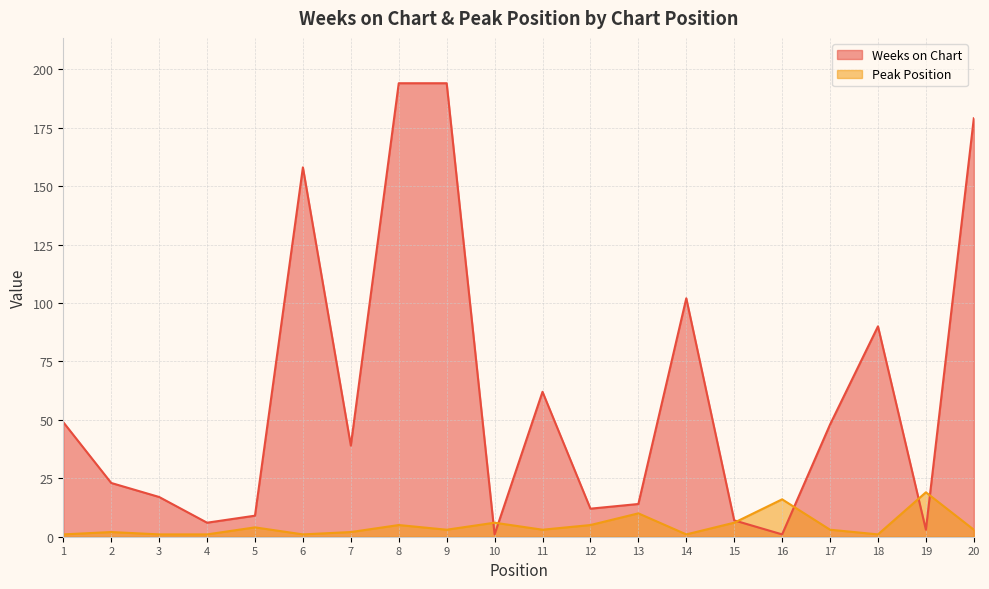

Does the chart have visible grid lines?

Yes